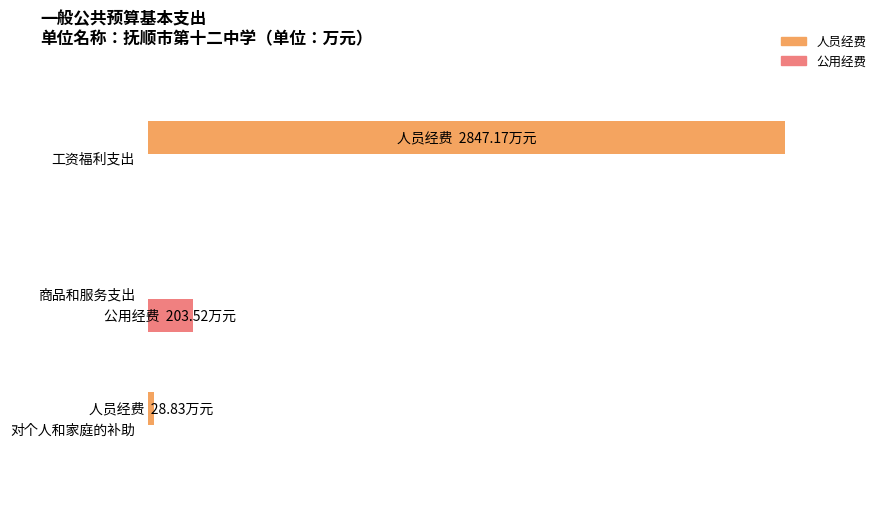

What is the label of the 3rd bar from the right?

工资福利支出